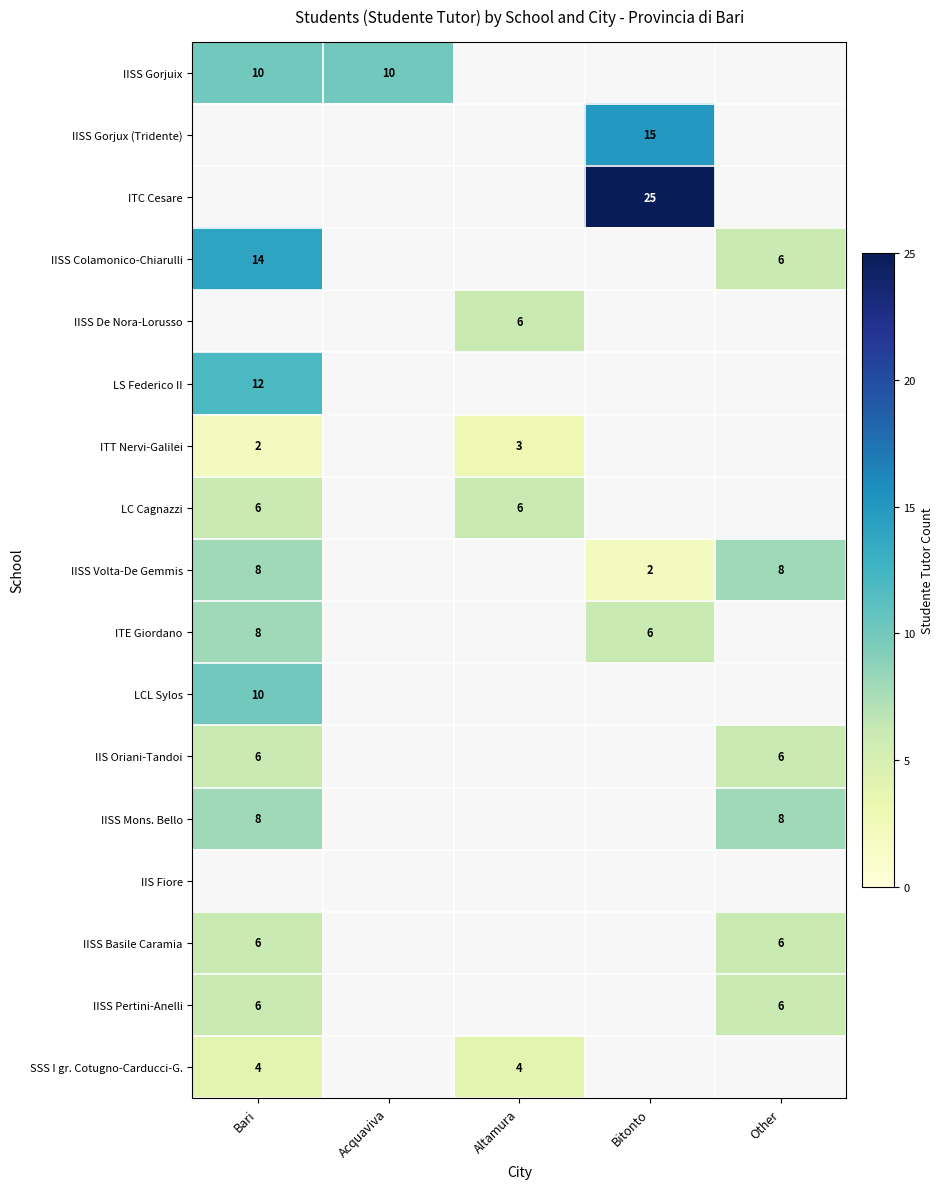

The value of IISS Volta-De Gemmis at Other is 2.4. True or false?

False